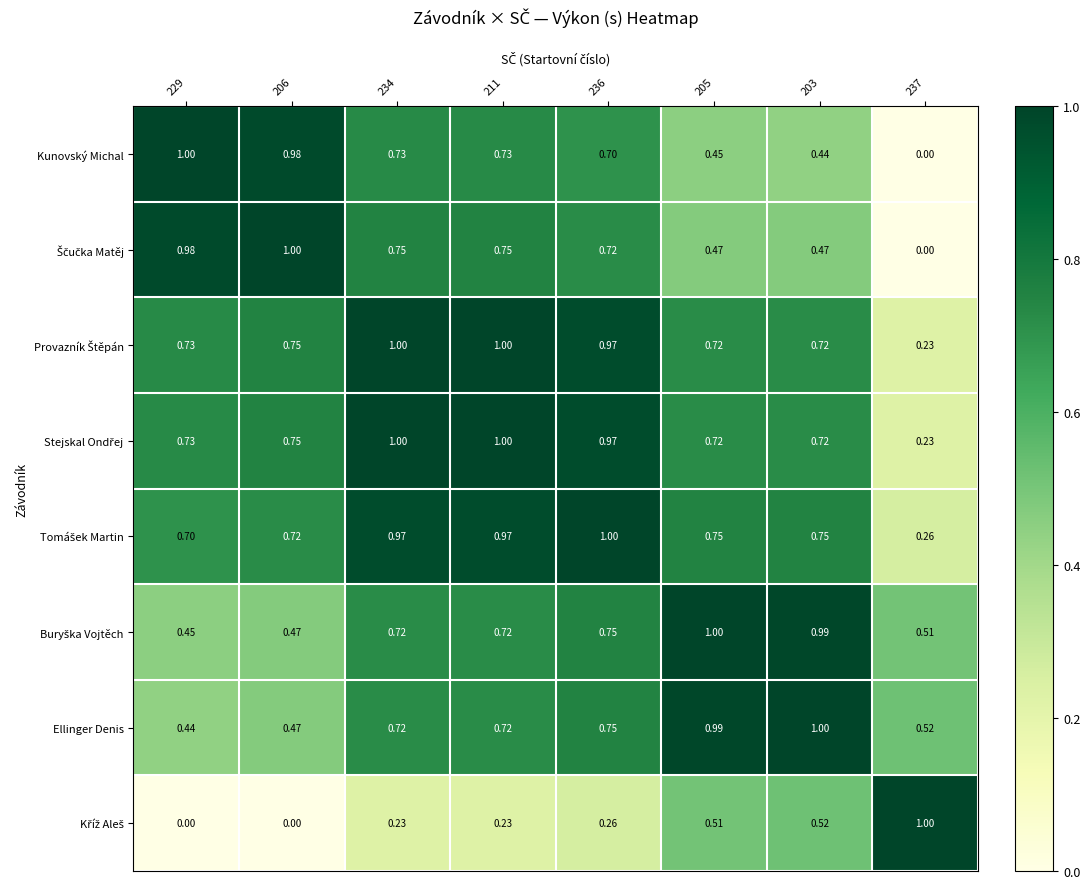

List the series in order of their peak value, lowest first.

Kunovský Michal, Ščučka Matěj, Provazník Štěpán, Stejskal Ondřej, Tomášek Martin, Buryška Vojtěch, Ellinger Denis, Kříž Aleš